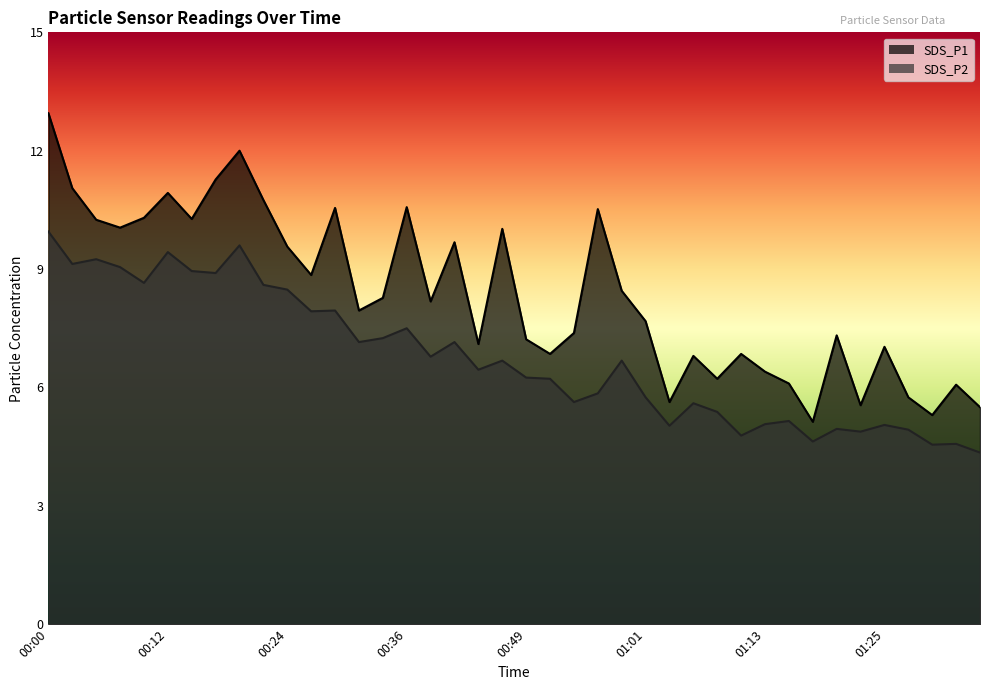

Where is SDS_P1 nearest to the value 9?

00:27